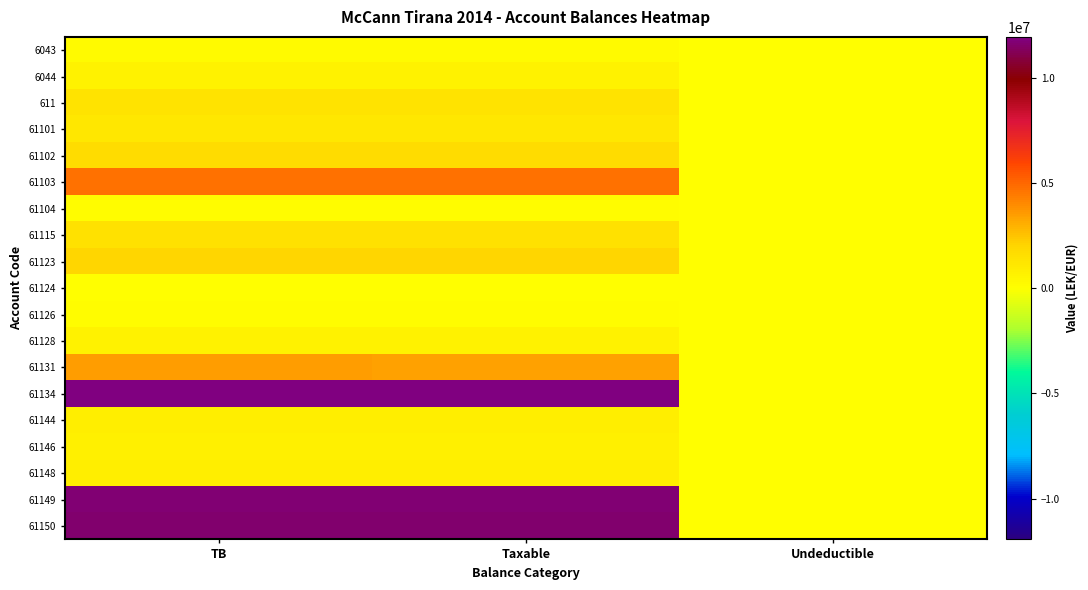

At how many categories does at least one series exceed 13756685?

2